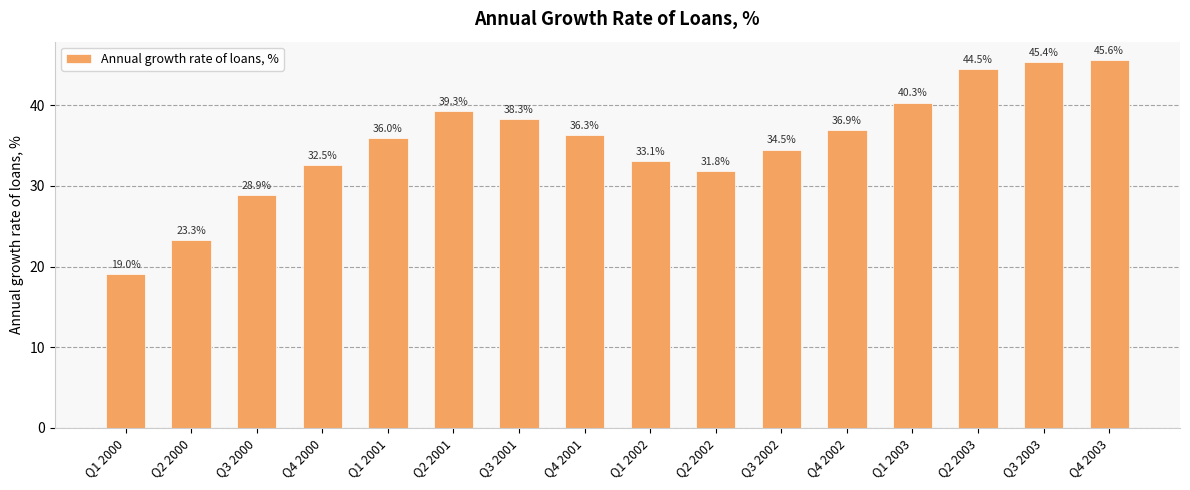

Which category has the highest value across all series?

Q4 2003